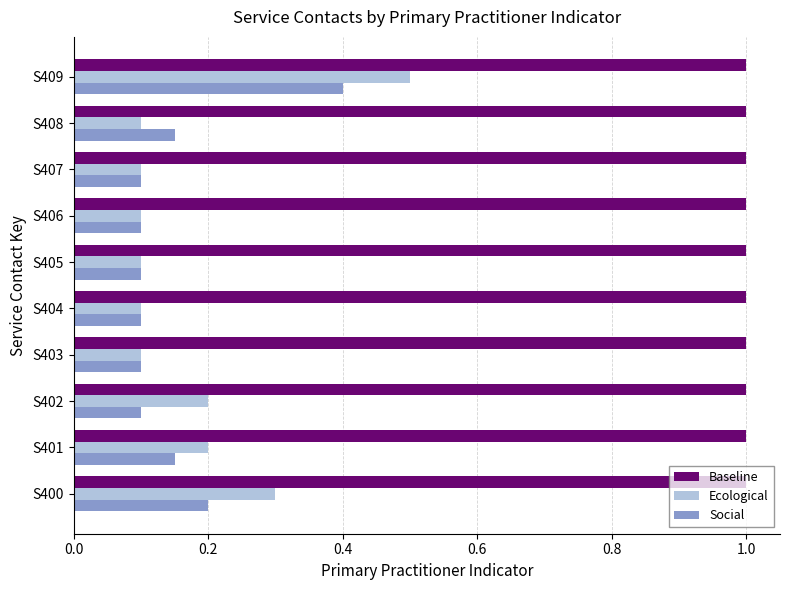

Which series changed the most between S400 and S408?

Ecological